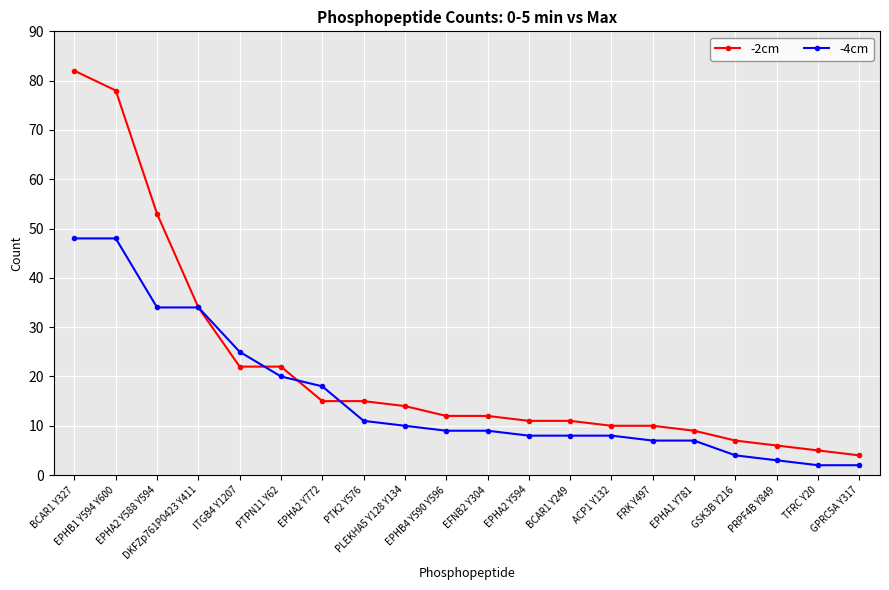

At which category is the sum across all series the highest?

BCAR1 Y327